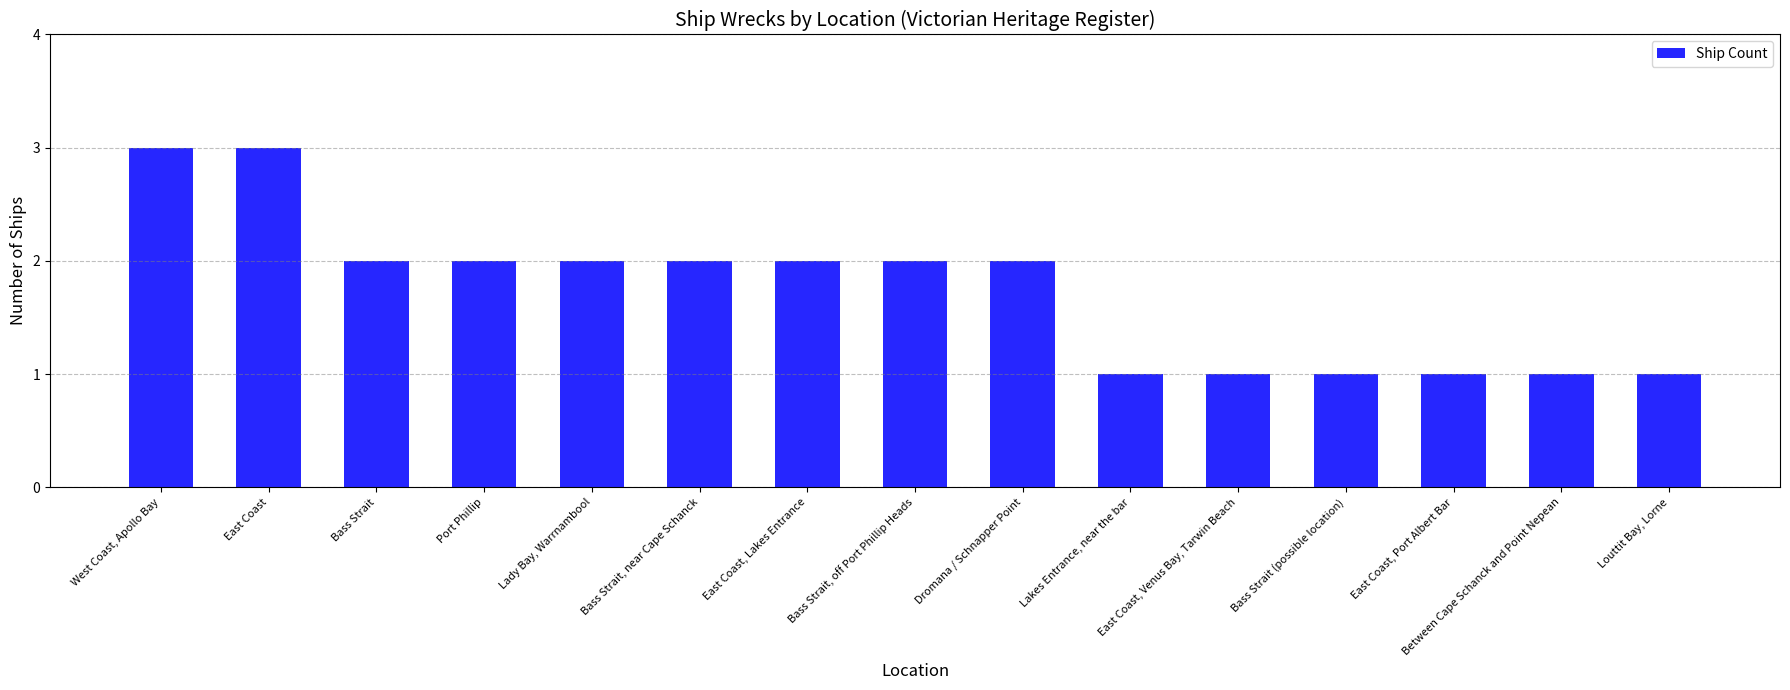

The value at East Coast, Lakes Entrance is 1. True or false?

False